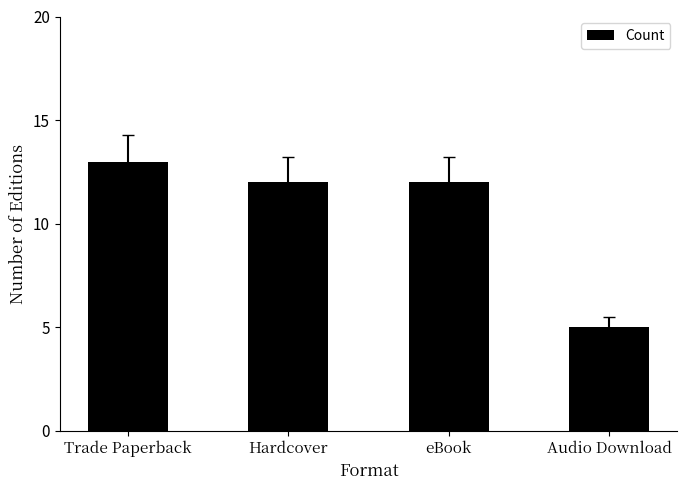

What is the change in value from Trade Paperback to Hardcover?

-1